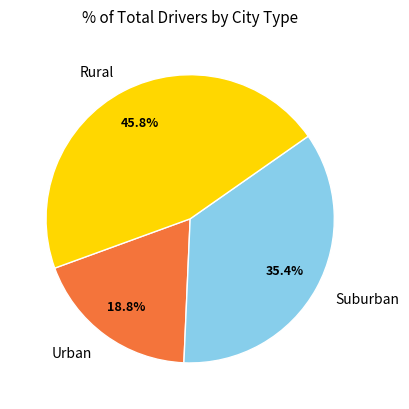

What is the largest slice in the pie chart?

Rural